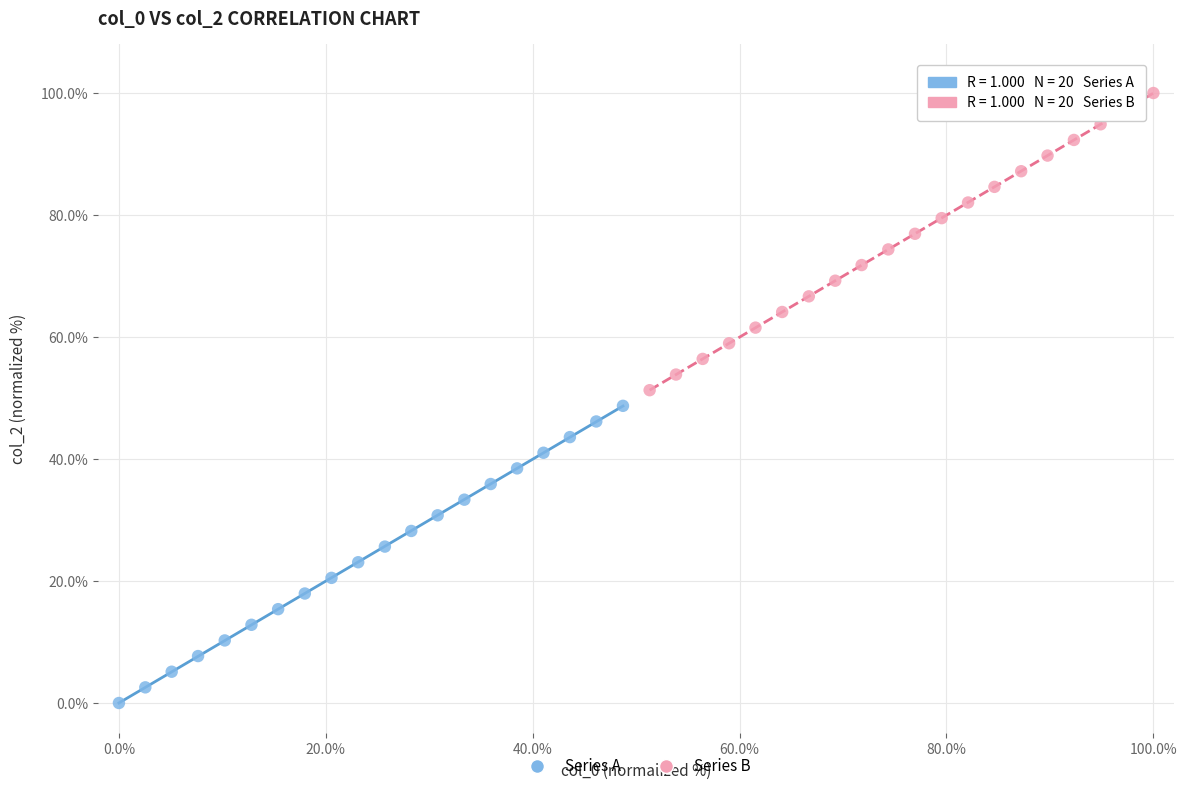

Which series reaches the minimum Y coordinate?

Series A